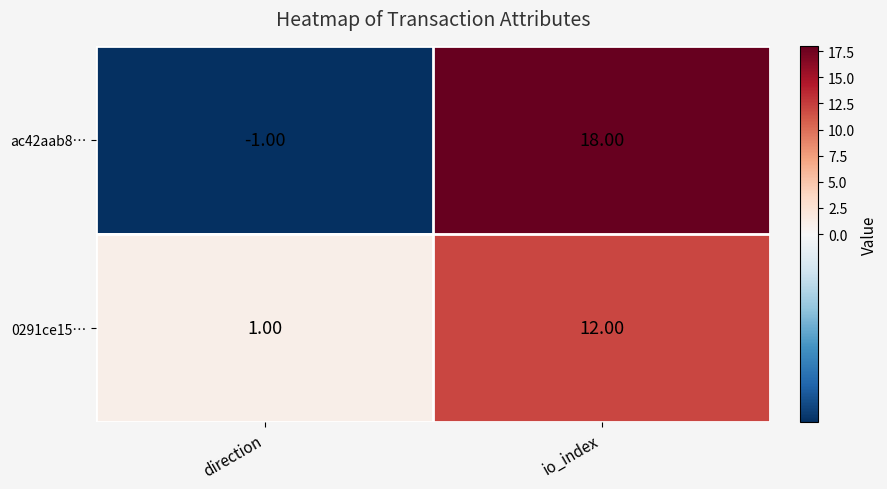

Which label corresponds to the largest value in the chart?

io_index